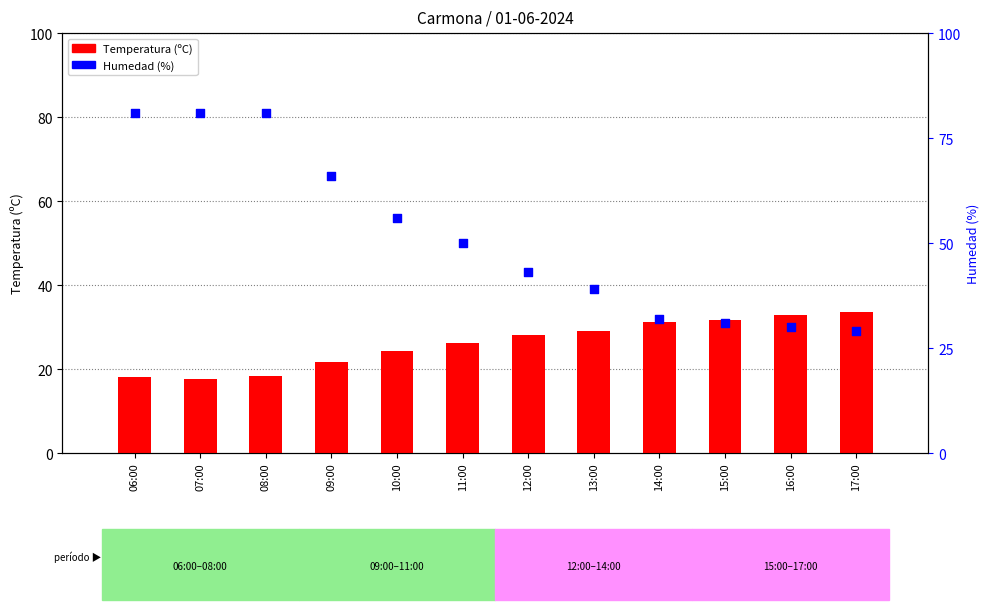

Which series reaches the maximum Y coordinate?

Humedad